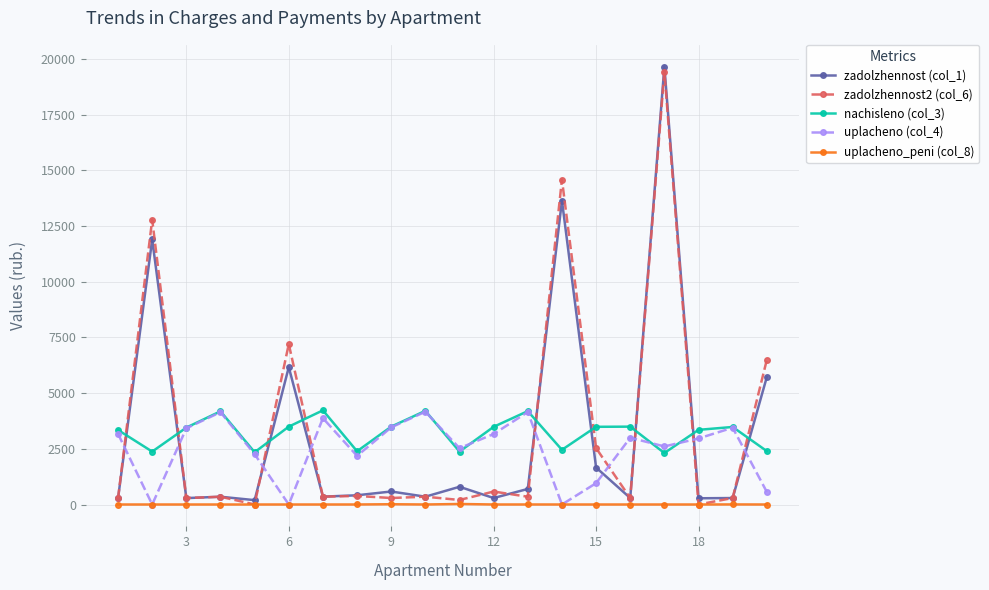

What is the maximum value for zadolzhennost2 (col_6)?

19417.3